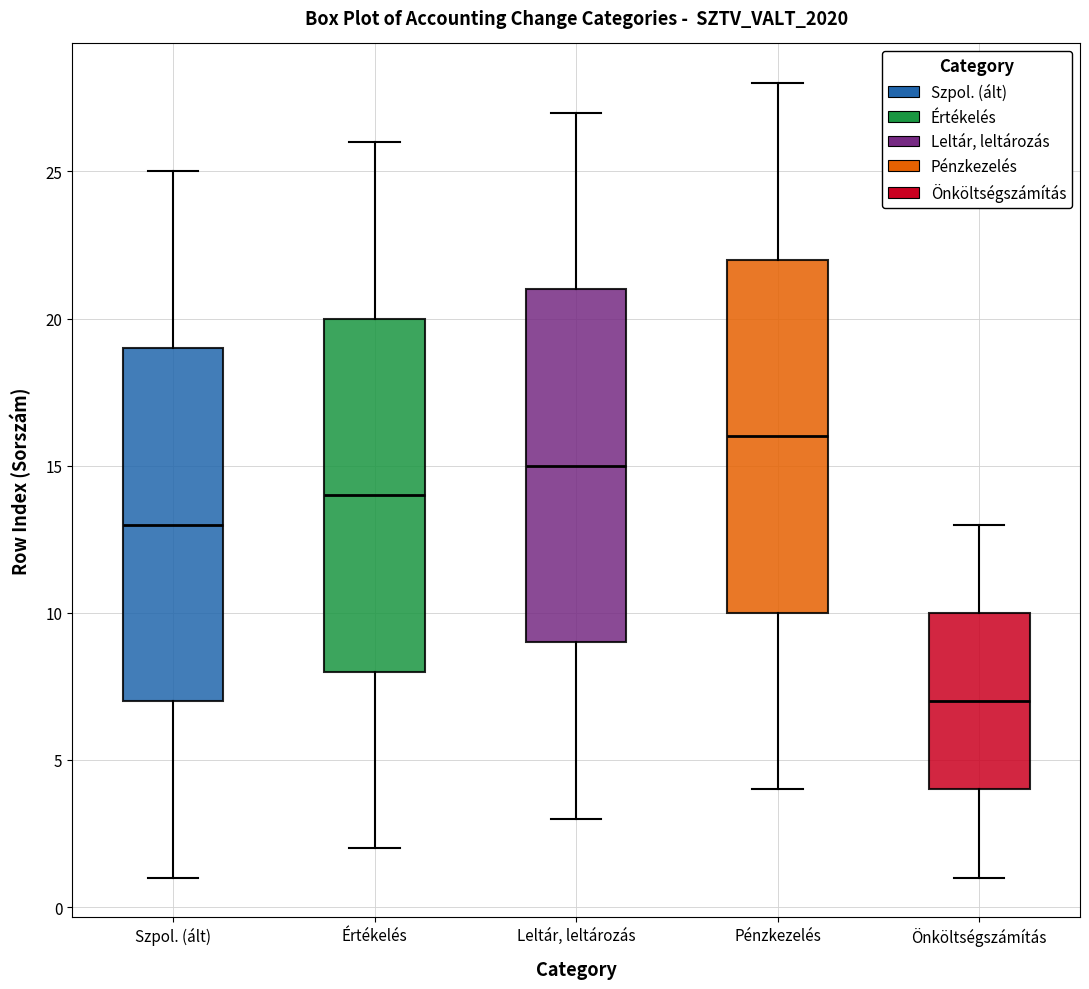

Reading left to right, read every box against the y-axis: the position of its median line, the range the box covers, and the ends of its whiskers. The values are not printed on the chart, so give them approximately, as read against the axis.

Szpol. (ált): median 13, box 7 to 19, whiskers 1 to 25
Értékelés: median 14, box 8 to 20, whiskers 2 to 26
Leltár, leltározás: median 15, box 9 to 21, whiskers 3 to 27
Pénzkezelés: median 16, box 10 to 22, whiskers 4 to 28
Önköltségszámítás: median 7, box 4 to 10, whiskers 1 to 13